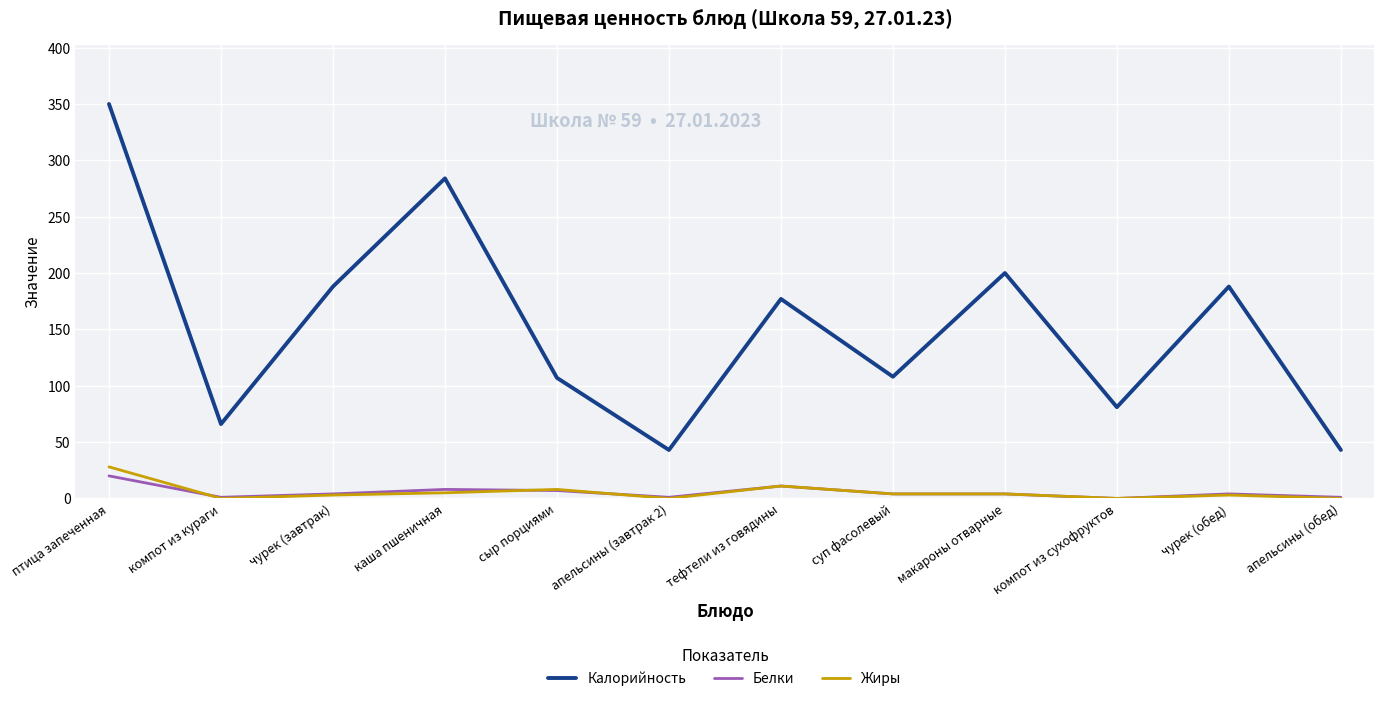

Where does the Жиры series first go above 4?

птица запеченная